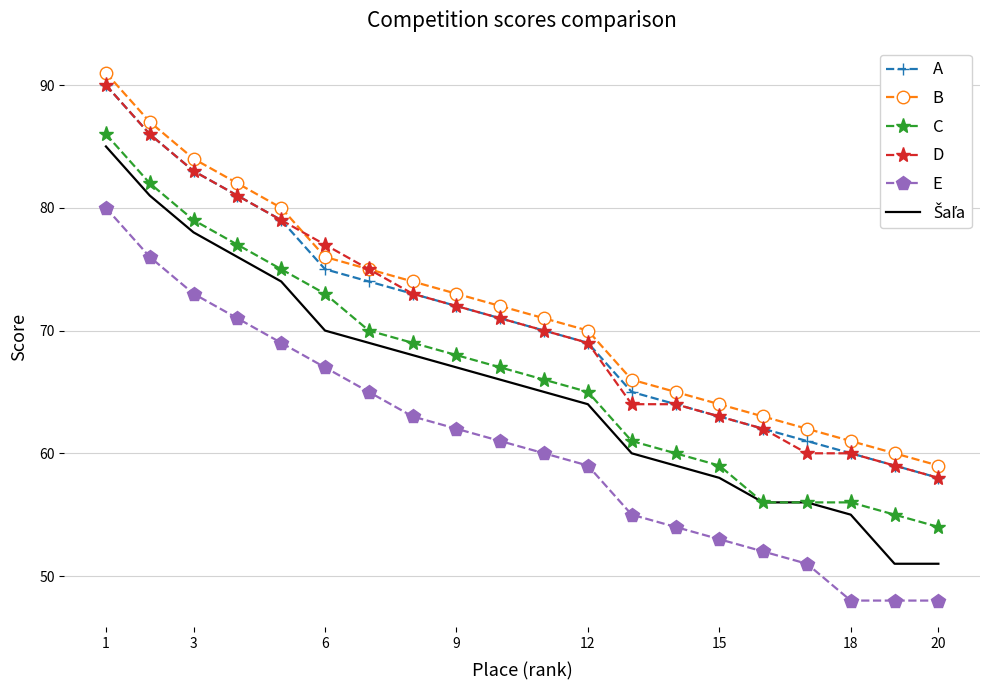

True or false: C and B cross at least once.

False